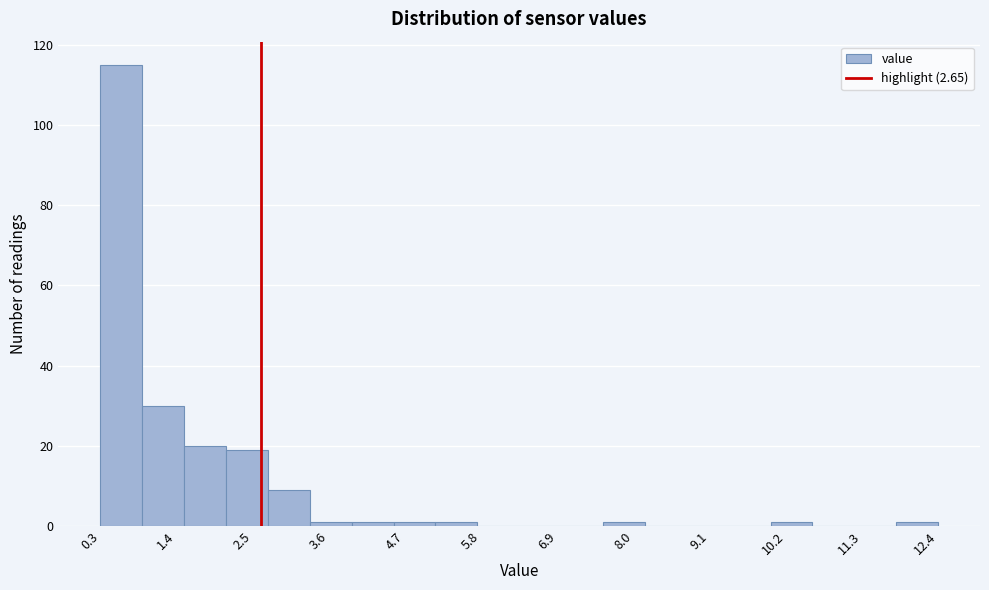

Read against the x-axis, roughly where is the centre of the tallest bar?

0.6